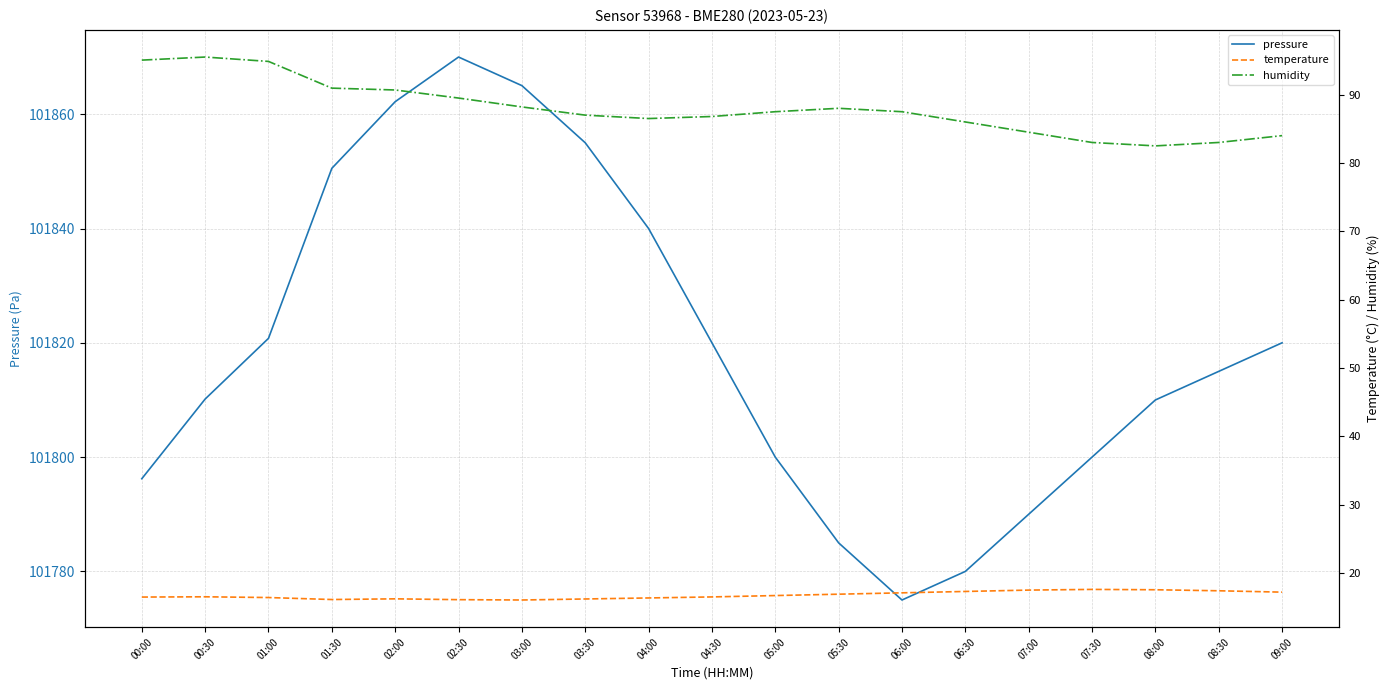

At which category does pressure reach its first local valley?

06:00